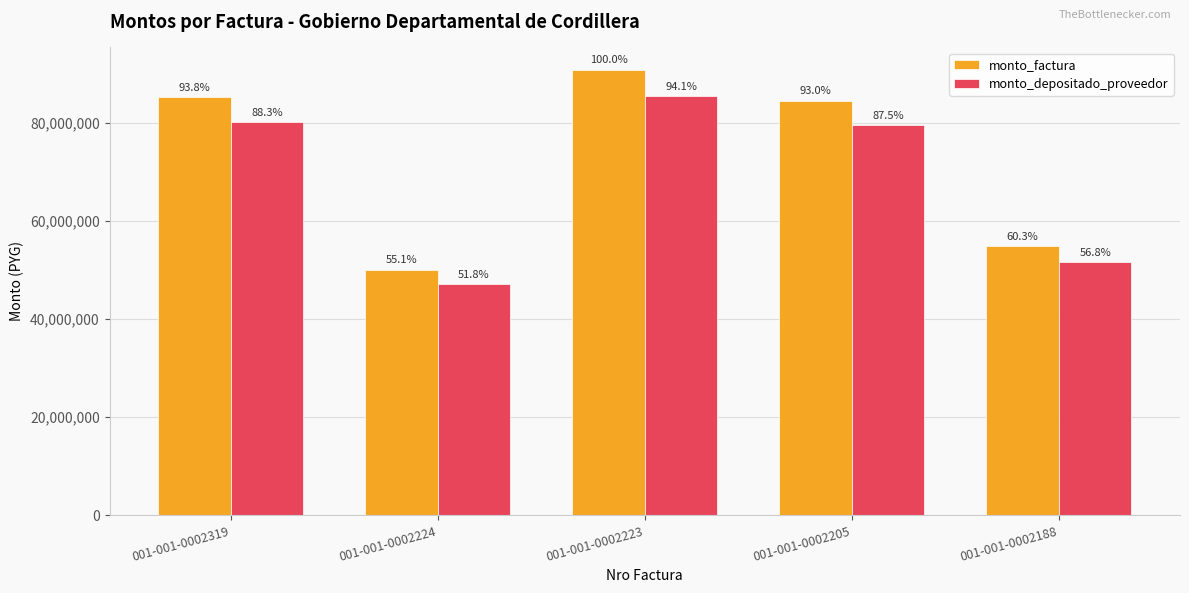

Is it true that monto_factura equals 50000000 at 001-001-0002224?

True